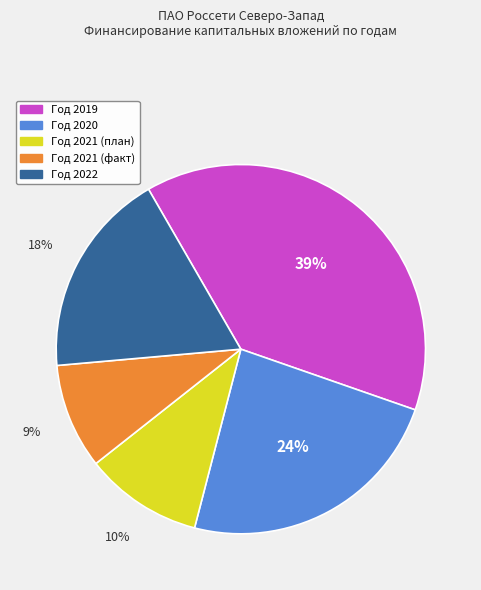

Do Год 2019 and Год 2022 together represent more than half of the pie?

Yes